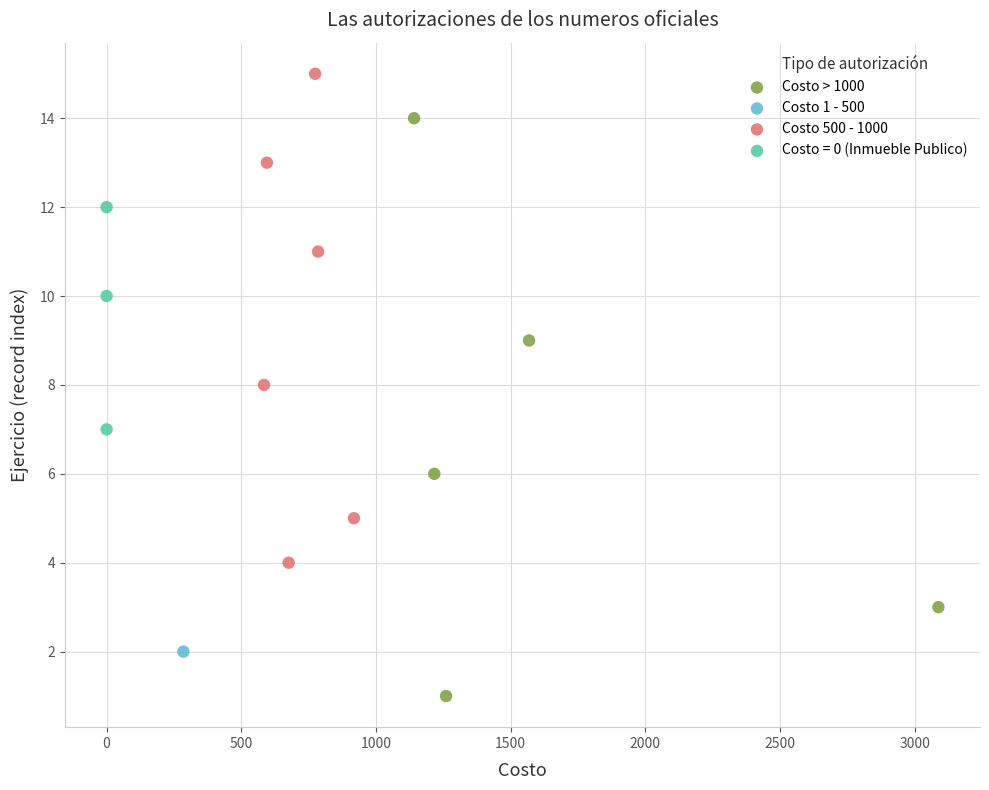

What are all the series names shown in the legend?

Costo > 1000, Costo 1 - 500, Costo 500 - 1000, Costo = 0 (Inmueble Publico)